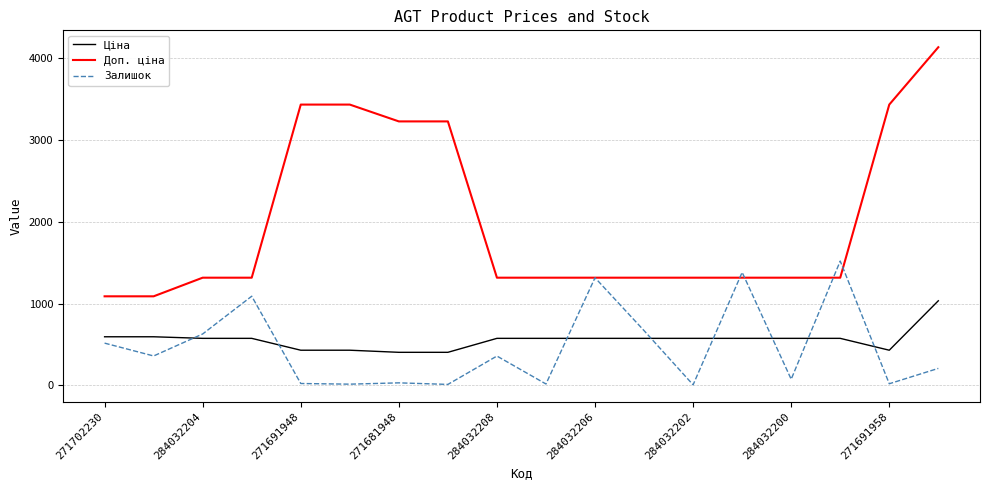

What is the greatest value displayed?

4136.6